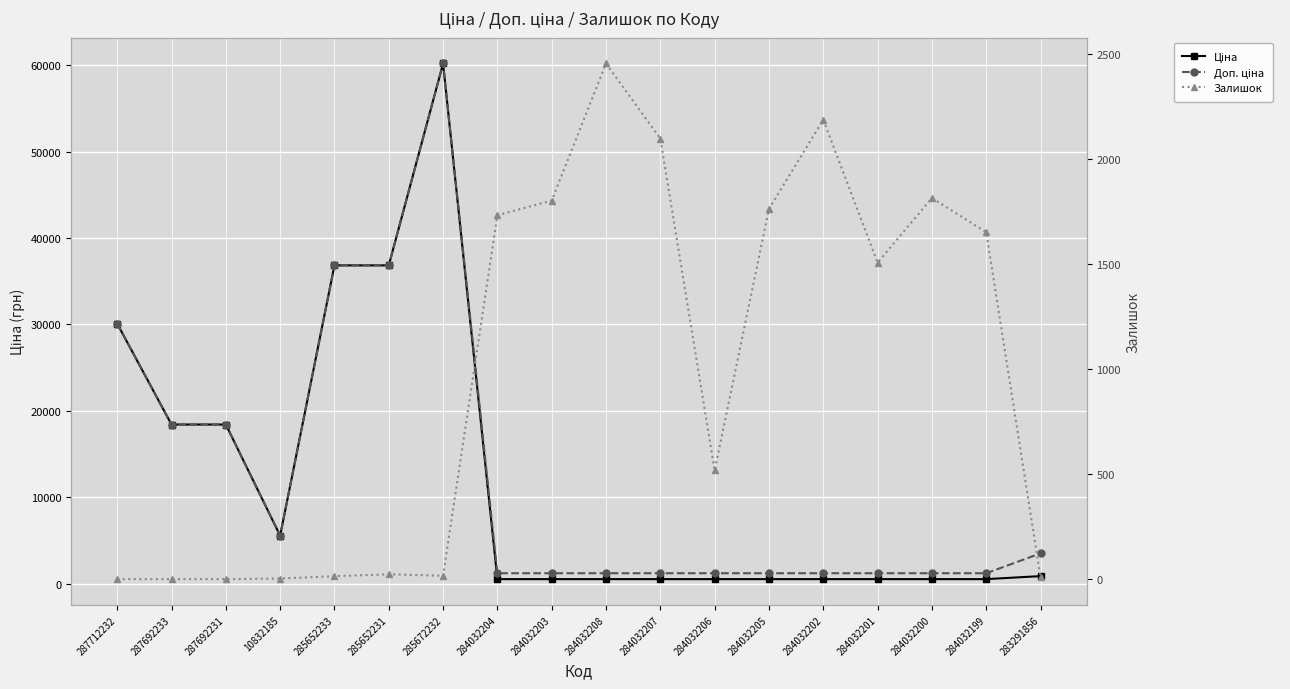

List the labels in order of Ціна value, largest first.

285672232, 285652233, 285652231, 287712232, 287692233, 287692231, 10832185, 283291856, 284032204, 284032203, 284032208, 284032207, 284032206, 284032205, 284032202, 284032201, 284032200, 284032199